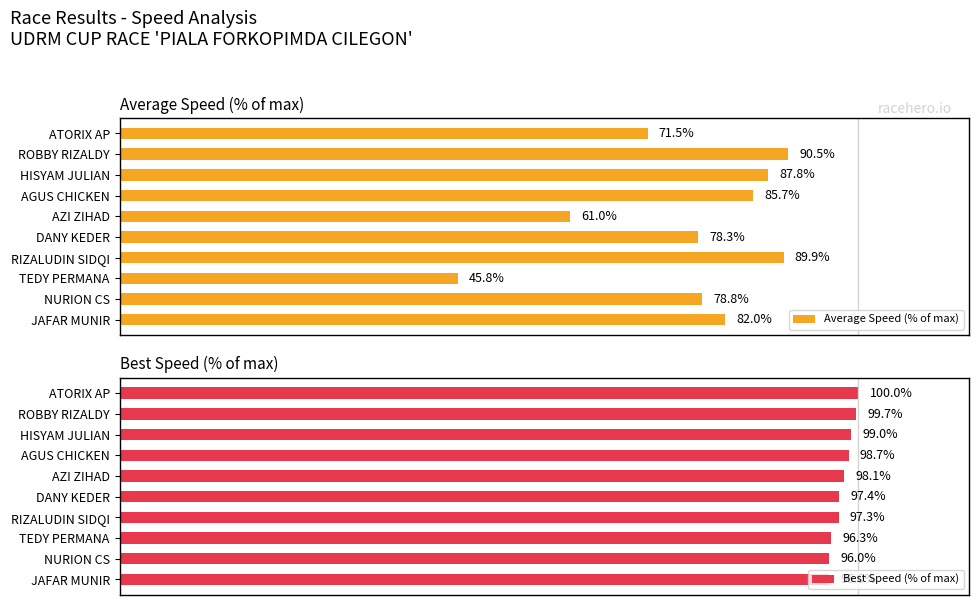

At which label is Average Speed (% of max) closest to 68?

ATORIX AP